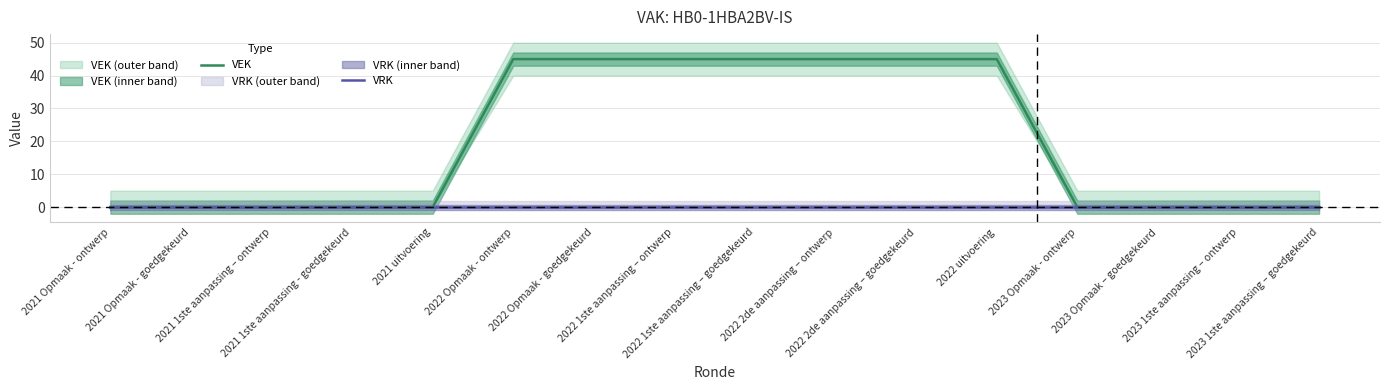

Between 2022 1ste aanpassing – goedgekeurd and 2022 2de aanpassing – ontwerp, which is larger?

2022 1ste aanpassing – goedgekeurd